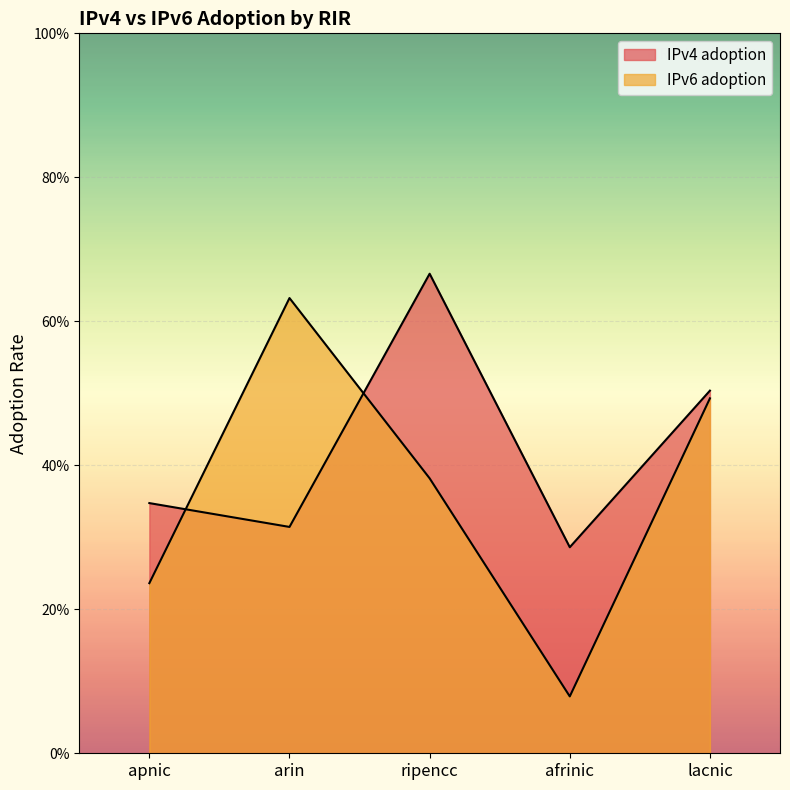

Which series has the largest range (max minus min)?

IPv6 adoption